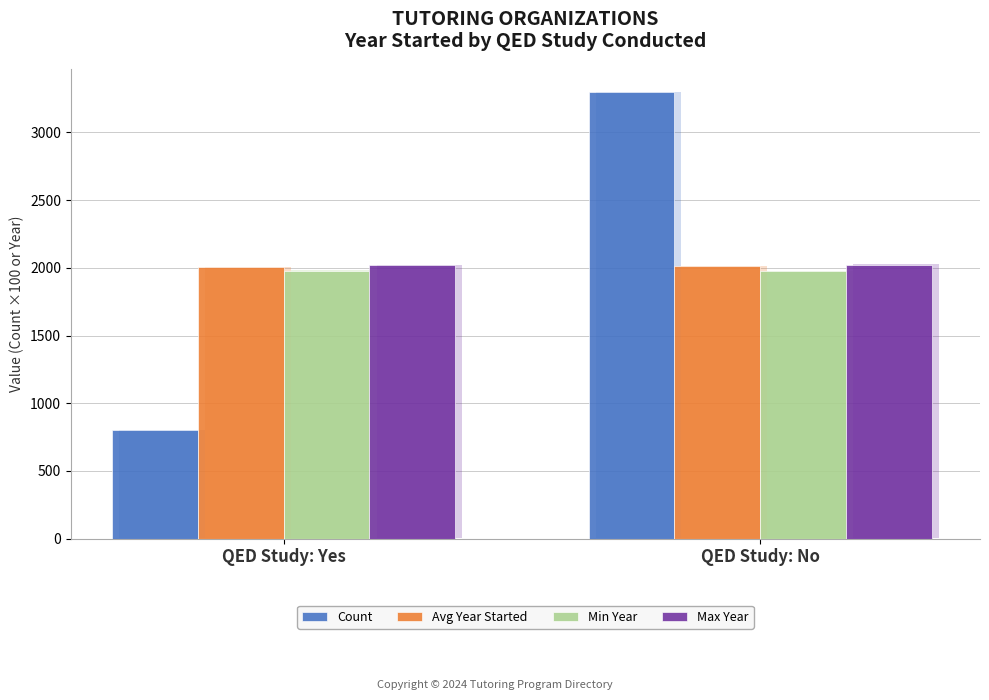

What is the difference between the highest and lowest values at QED Study: Yes?

1221.0